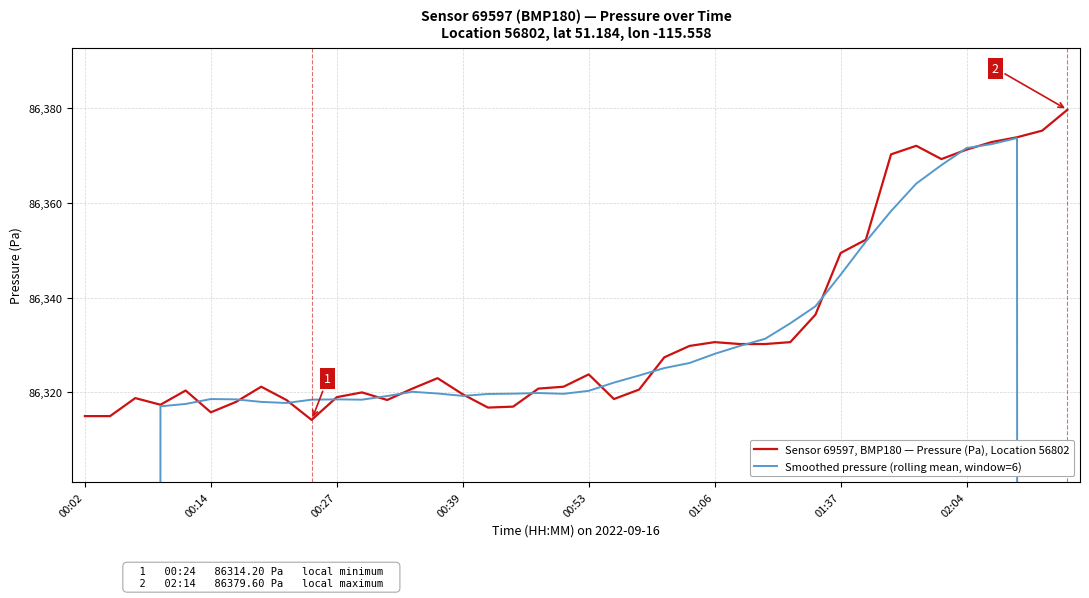

What is the lowest value of the Sensor 69597, BMP180 — Pressure (Pa), Location 56802 series?

86314.2